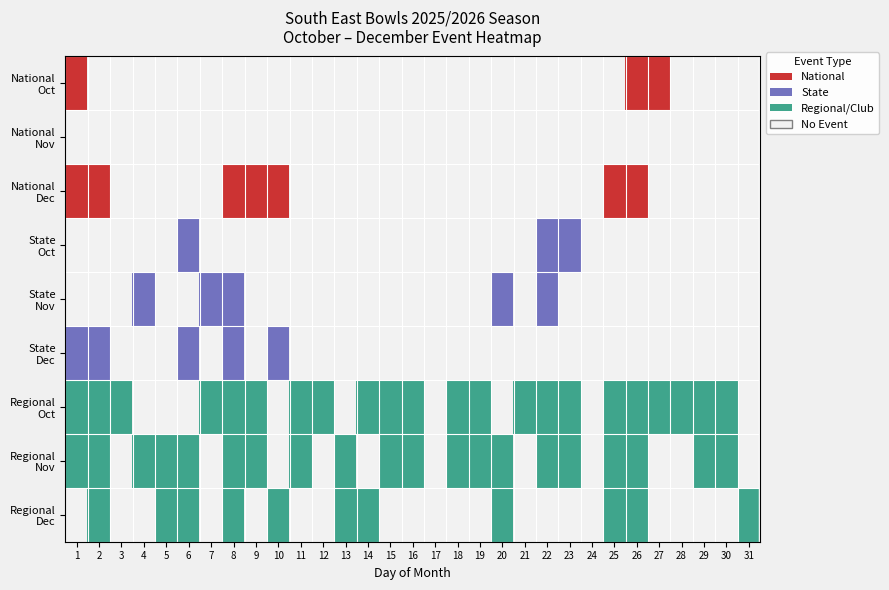

Count the December values in the range 0 to 1.

31